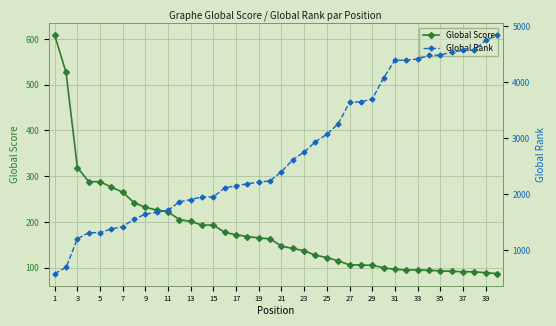

Does the chart display data point markers on the line(s)?

Yes